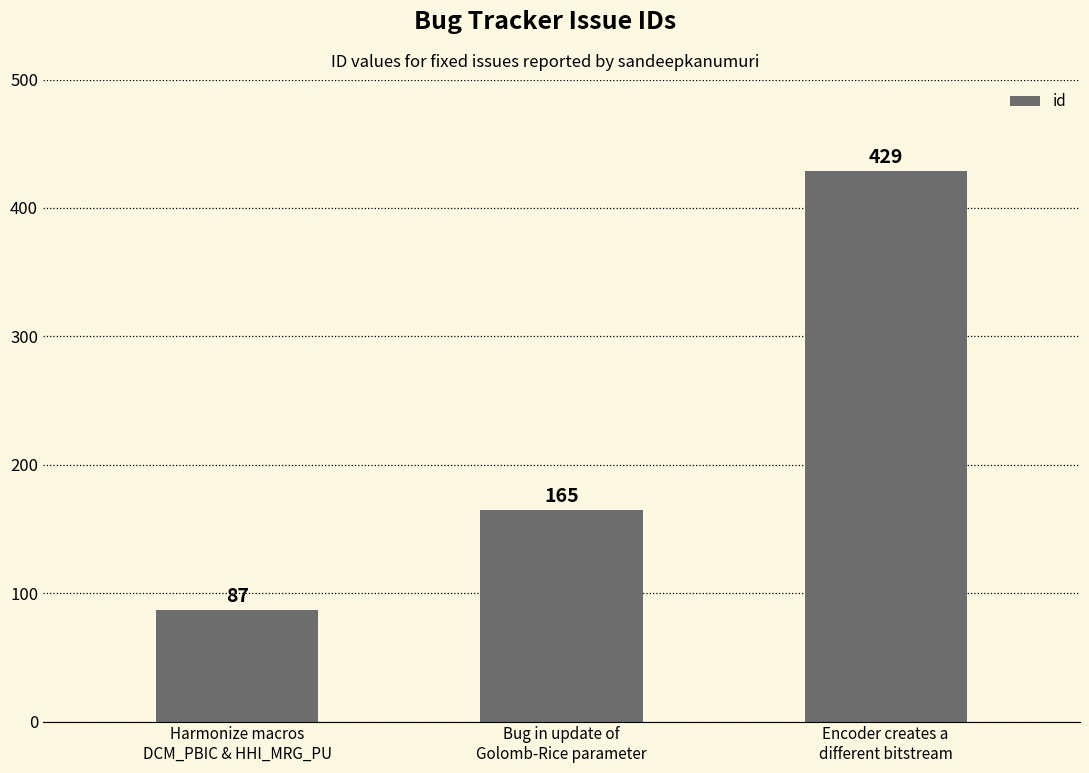

Approximately how many times larger is the value at Bug in update of
Golomb-Rice parameter compared to Encoder creates a
different bitstream?

0.4